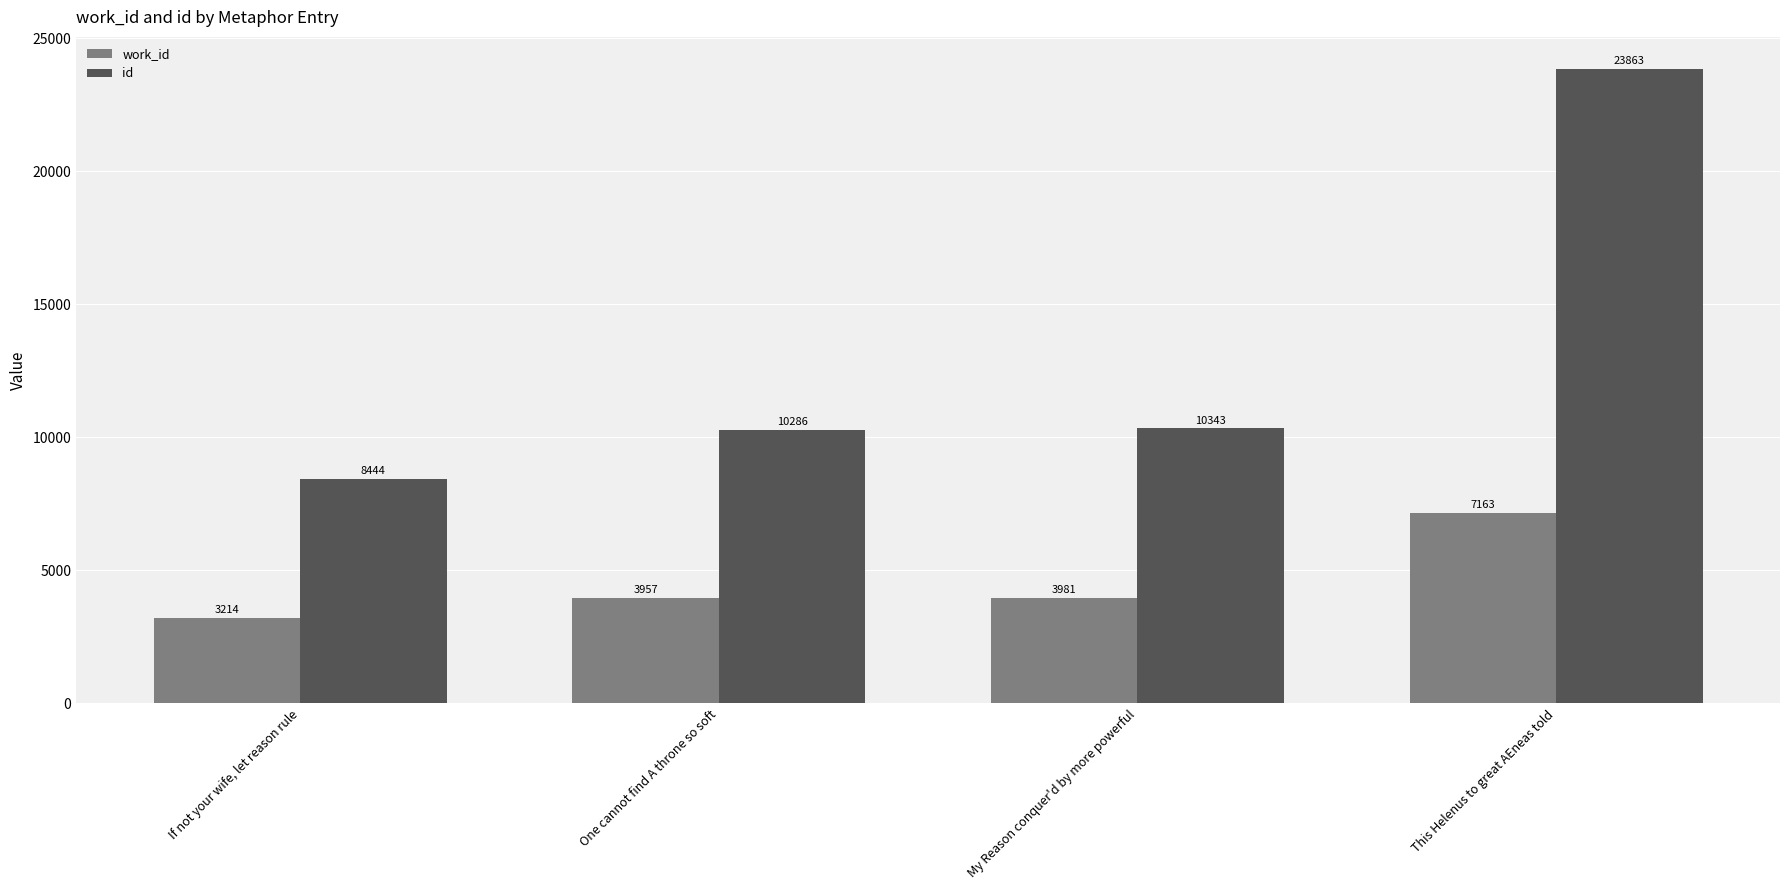

Reading left to right, list all the values displayed in this chart.

work_id: If not your wife, let reason rule=3214	One cannot find A throne so soft=3957	My Reason conquer'd by more powerful=3981	This Helenus to great AEneas told=7163
id: If not your wife, let reason rule=8444	One cannot find A throne so soft=10286	My Reason conquer'd by more powerful=10343	This Helenus to great AEneas told=23863